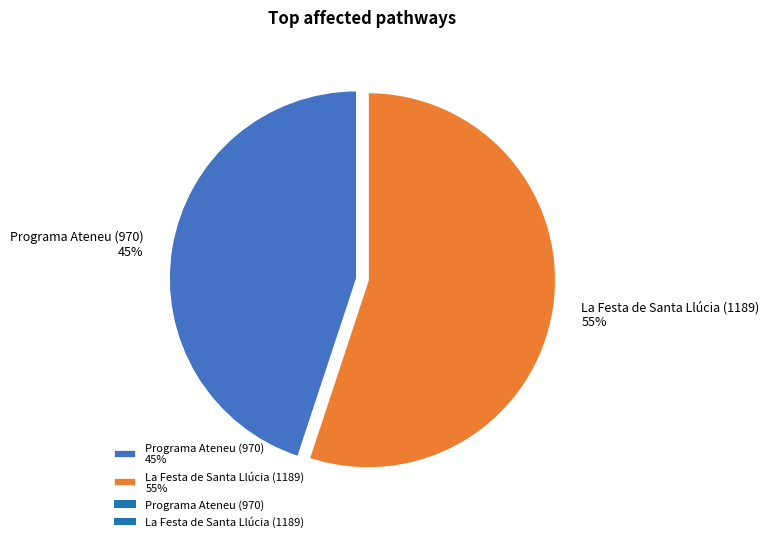

The Programa Ateneu (970) slice represents 45% of the pie. True or false?

True